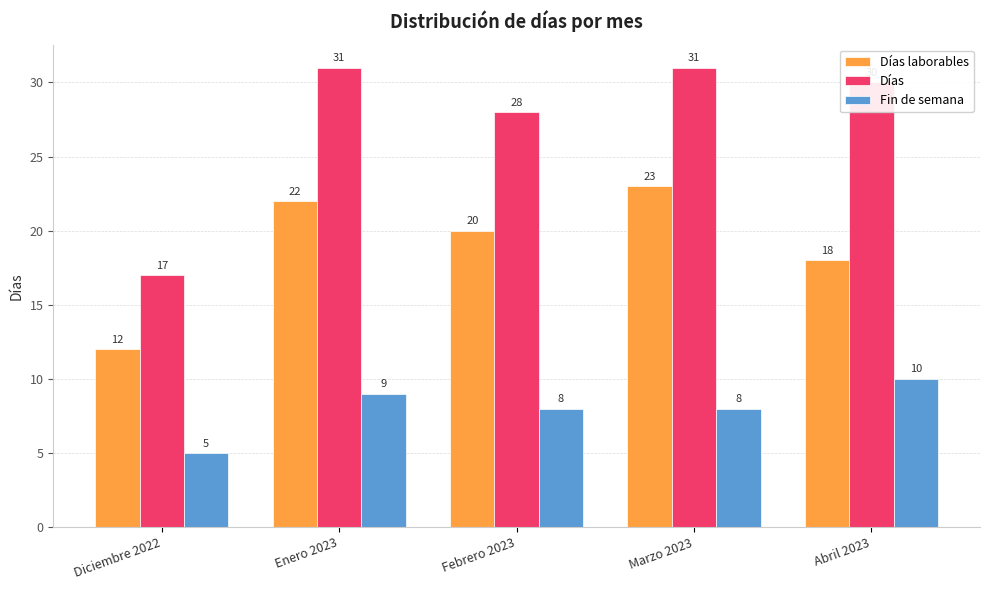

What value does the Días series have at Febrero 2023, to the nearest 5?

30